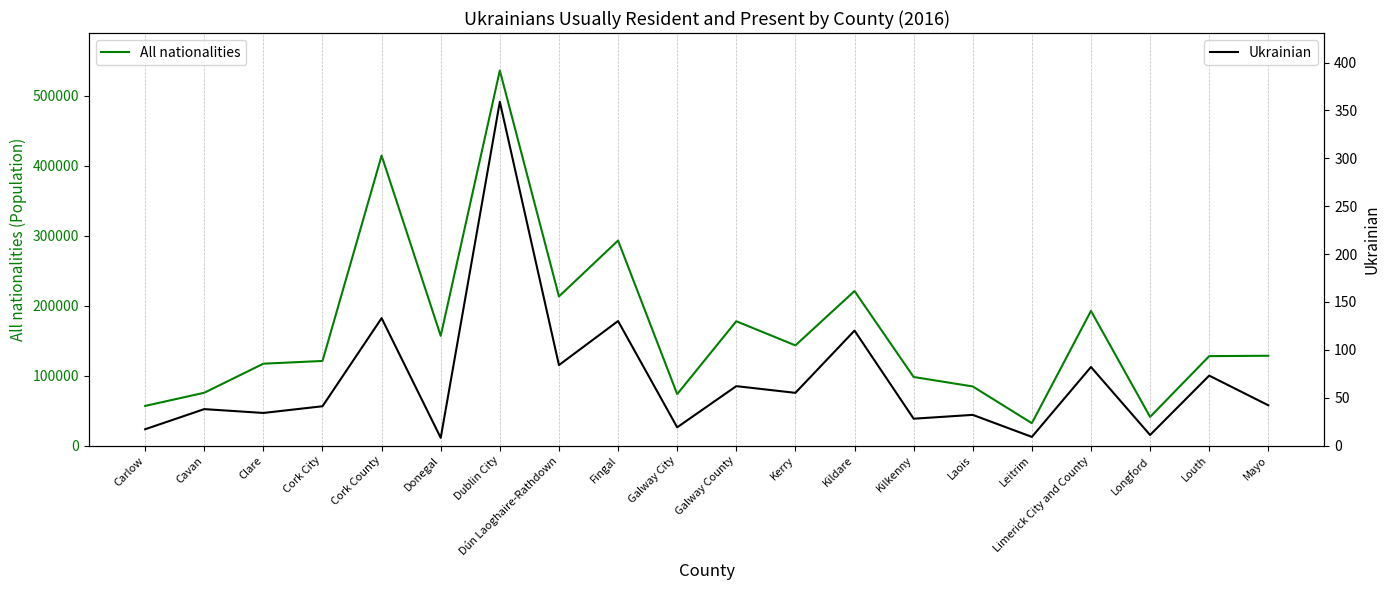

Rank the series by their maximum value, from lowest to highest.

Ukrainian, All nationalities